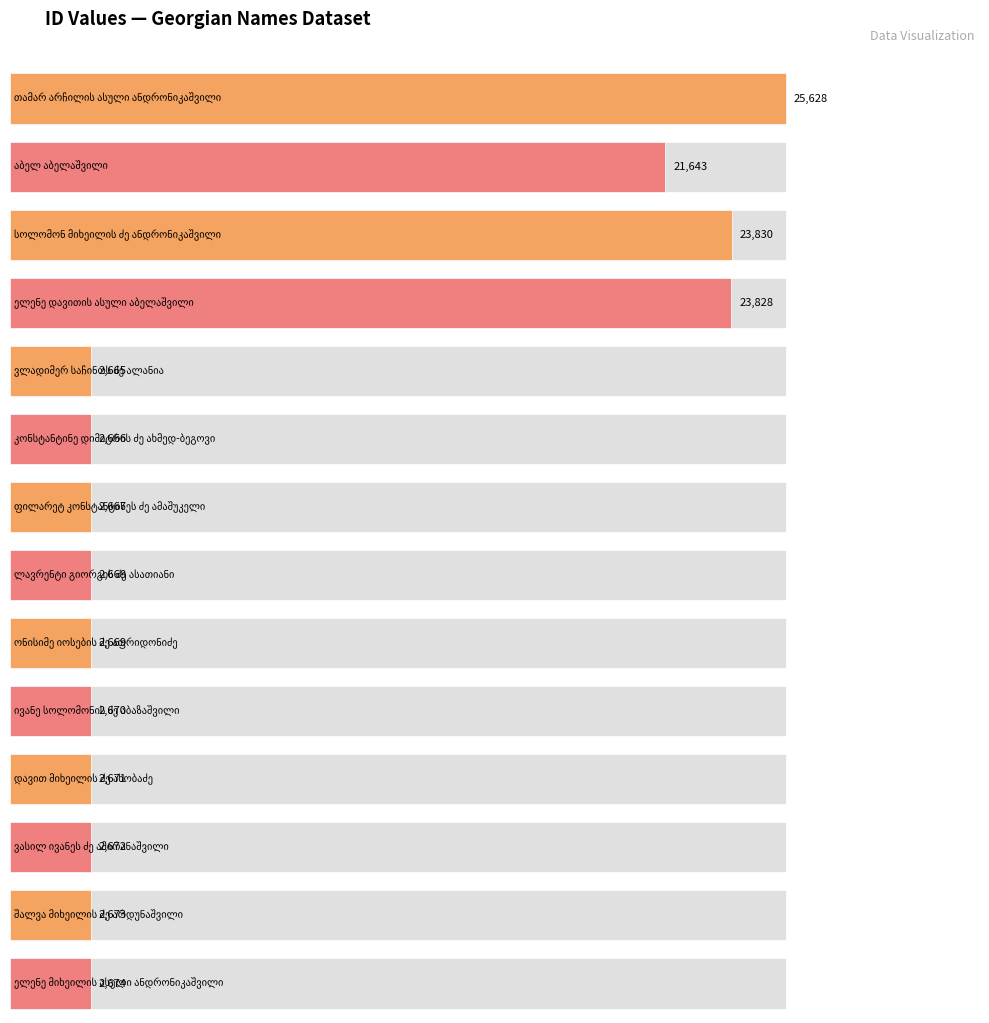

True or false: the data shows 2673 at შალვა მიხეილის ძე არდუნაშვილი.

True